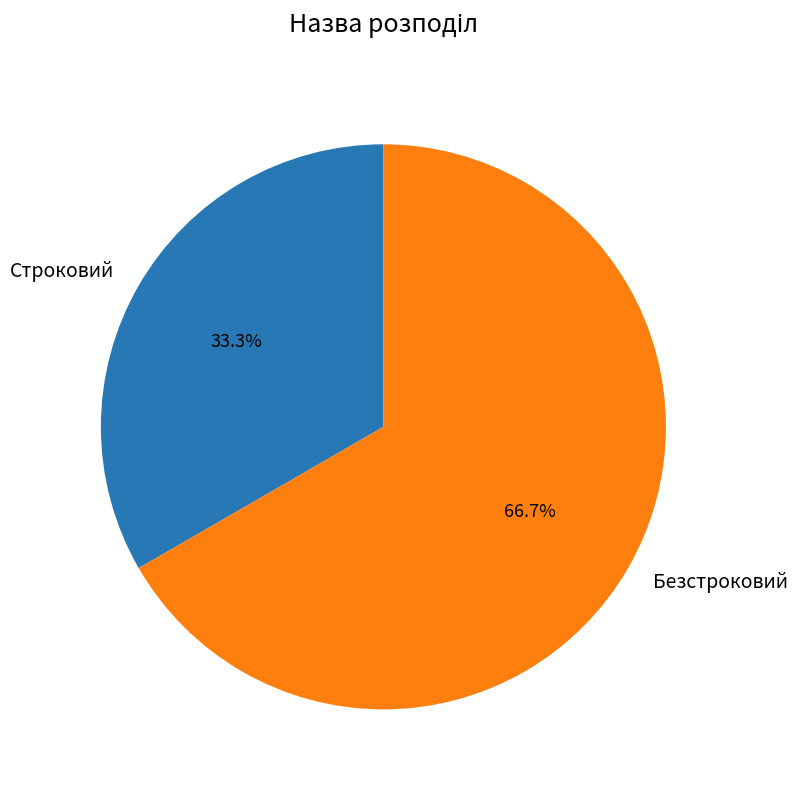

Between Безстроковий and Строковий, which is larger?

Безстроковий